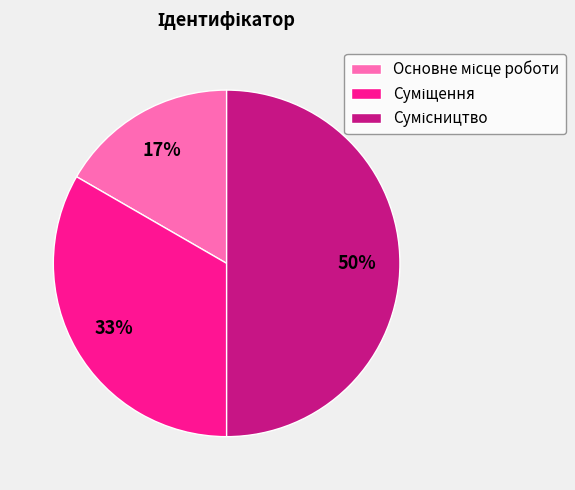

How many segments does this pie chart have?

3